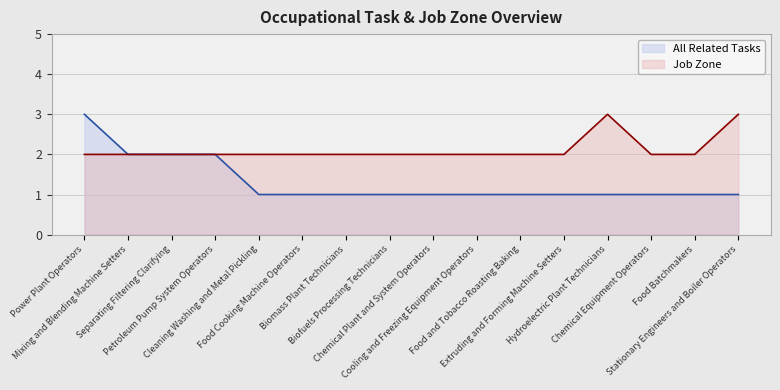

What is the average value of the All Related Tasks series?

1